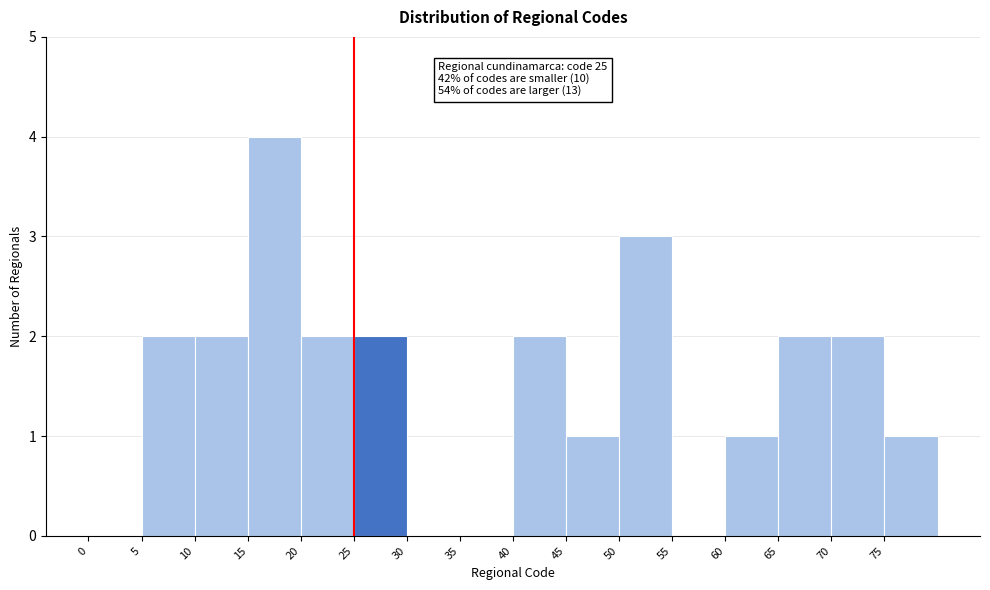

Over which range of the x-axis is the bar tallest?

15 to 20